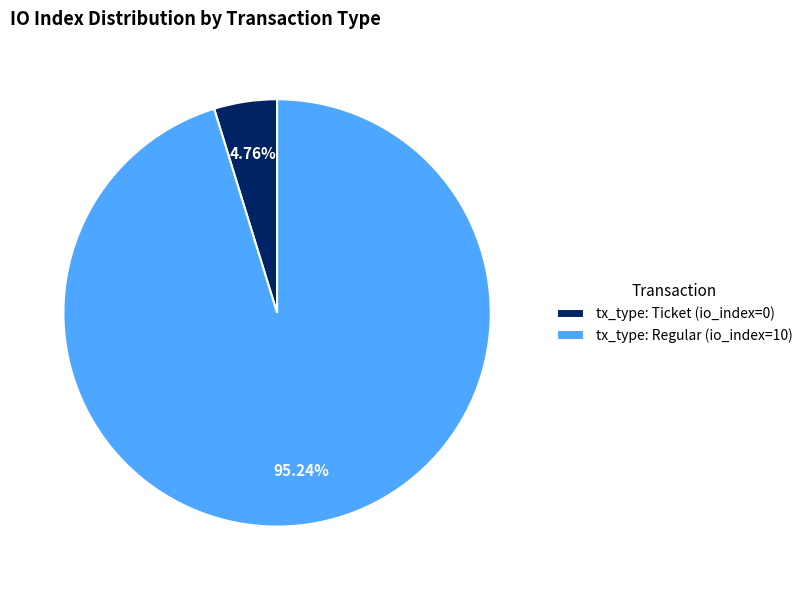

How many slices are in this pie chart?

2